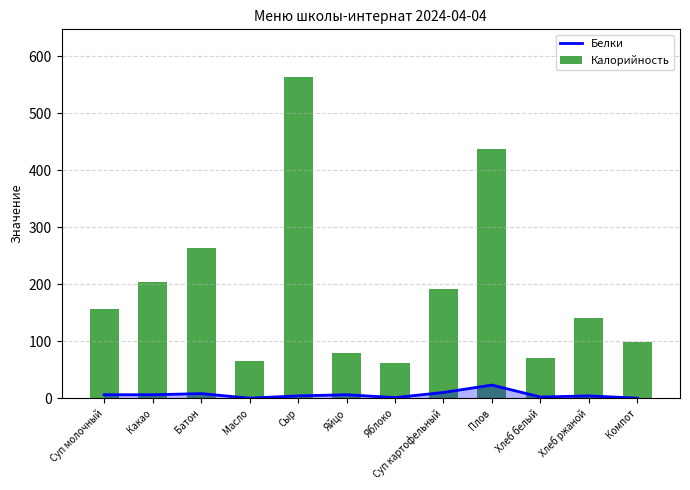

The value of Калорийность at Какао is 135. True or false?

False